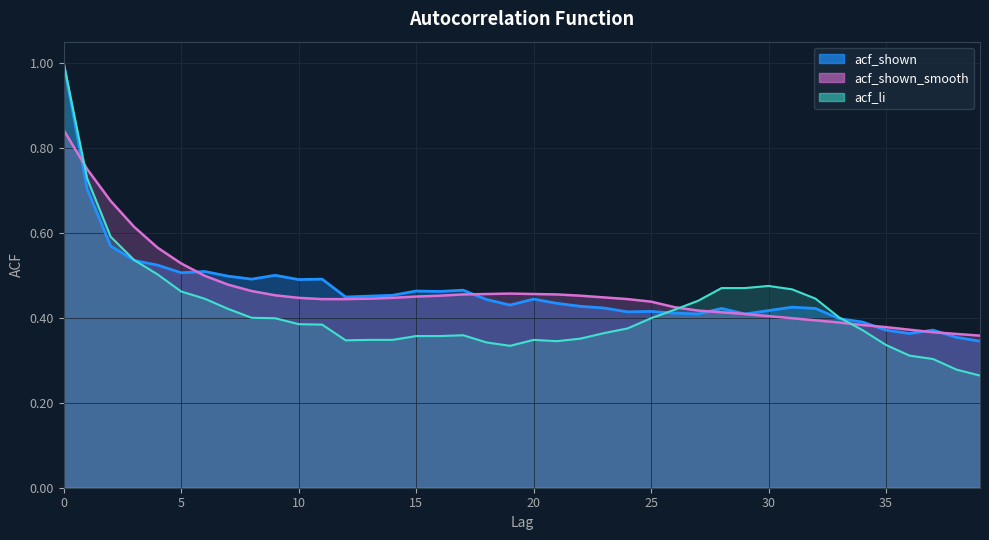

Where is the first local maximum for acf_li?

17